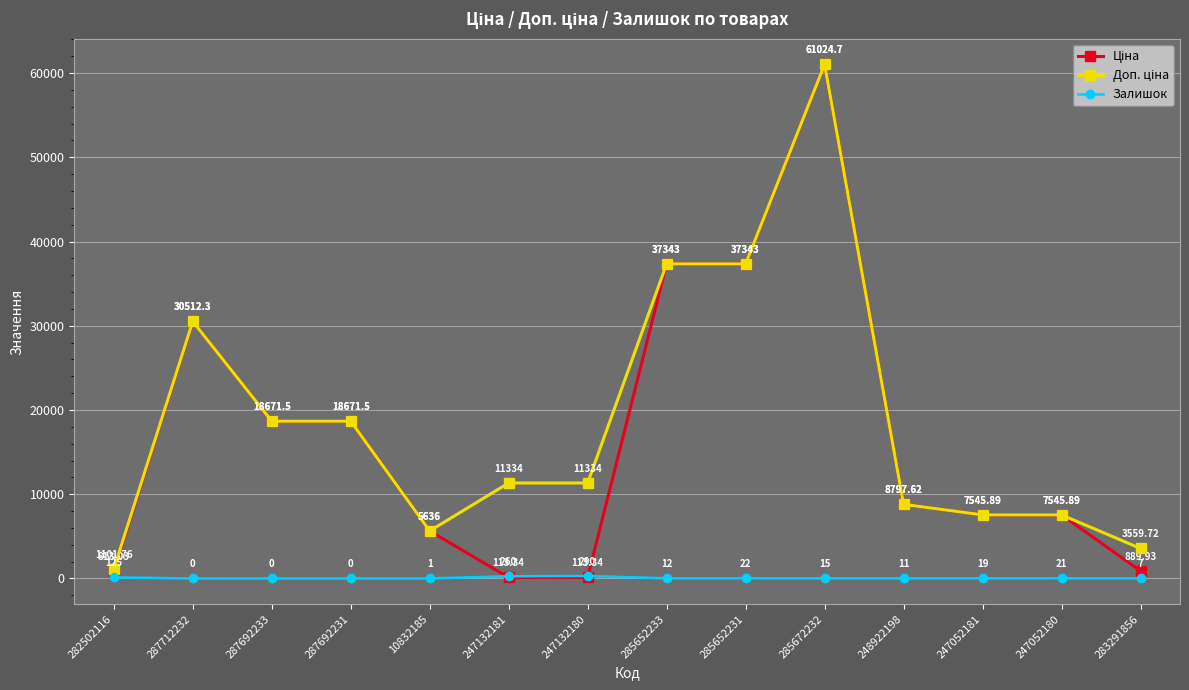

How many positive values does the Залишок series have?

11